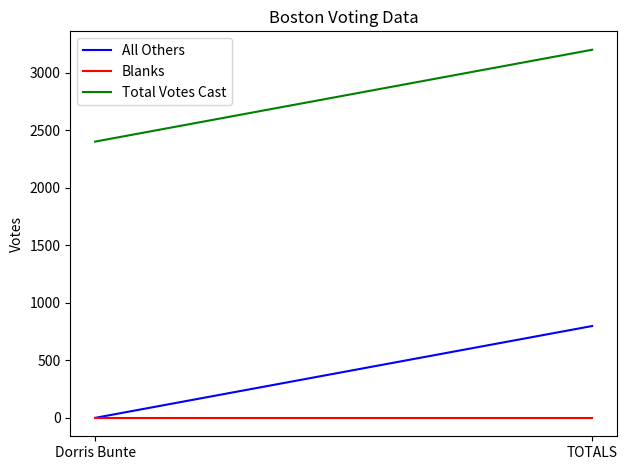

How many lines are shown in the chart?

3